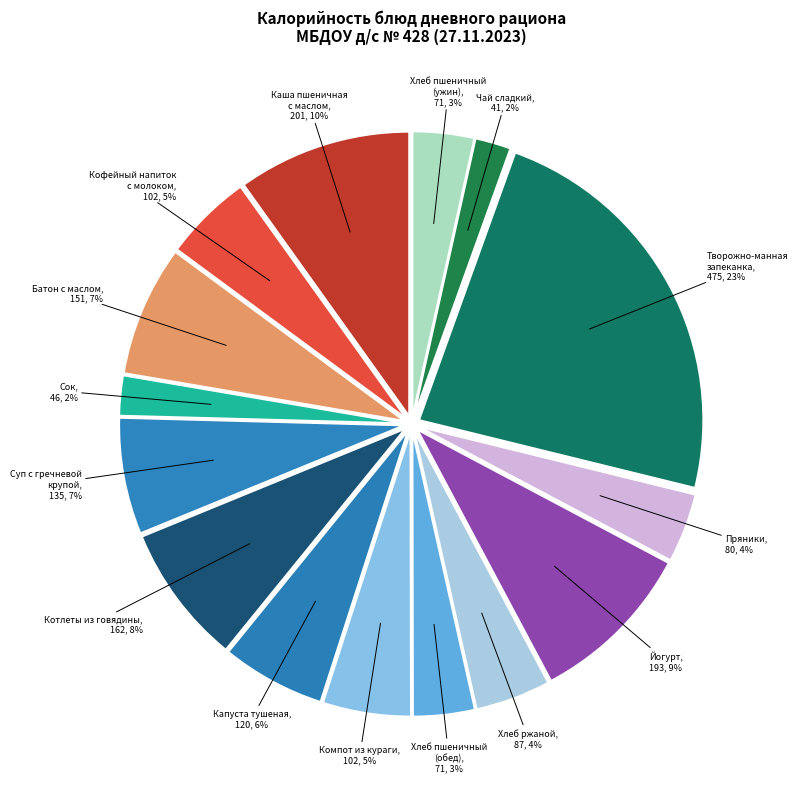

Which category has the biggest portion of the pie?

Творожно-манная запеканка, 475, 23%